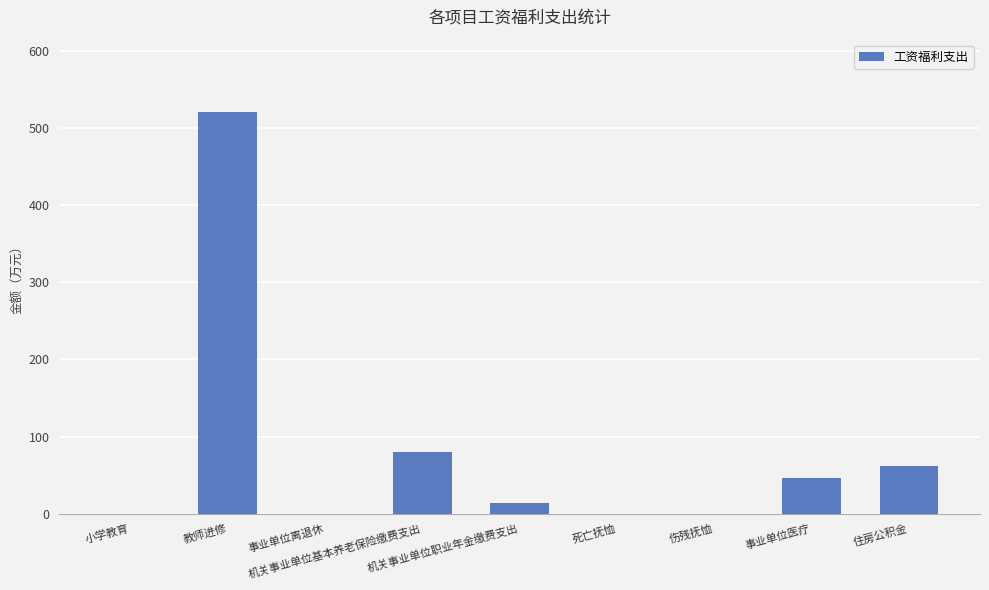

What is the sum of all values?

723.8